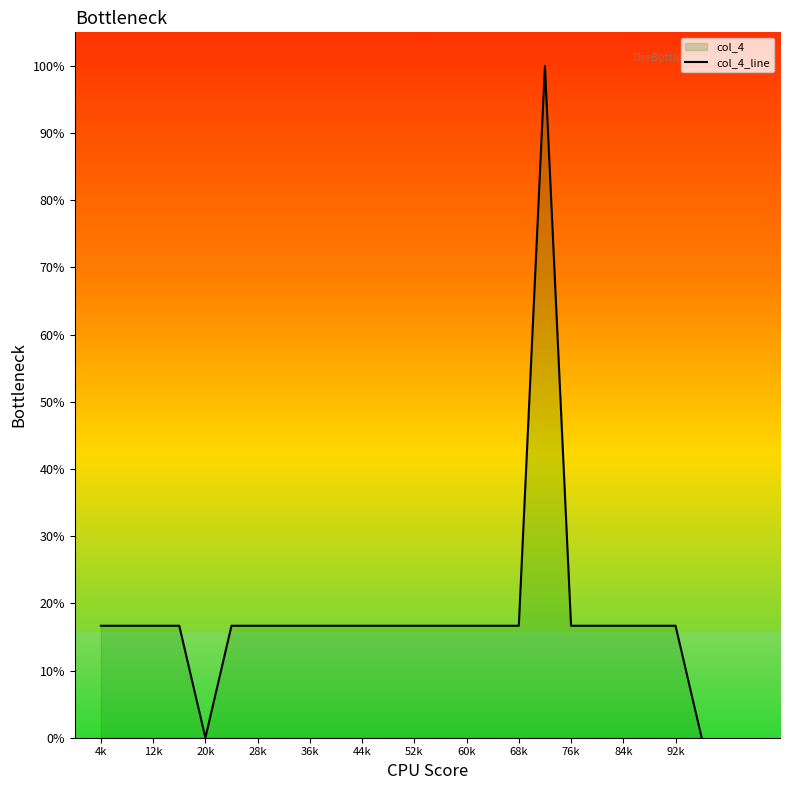

What is the value of the 11th point from the left?

16.7